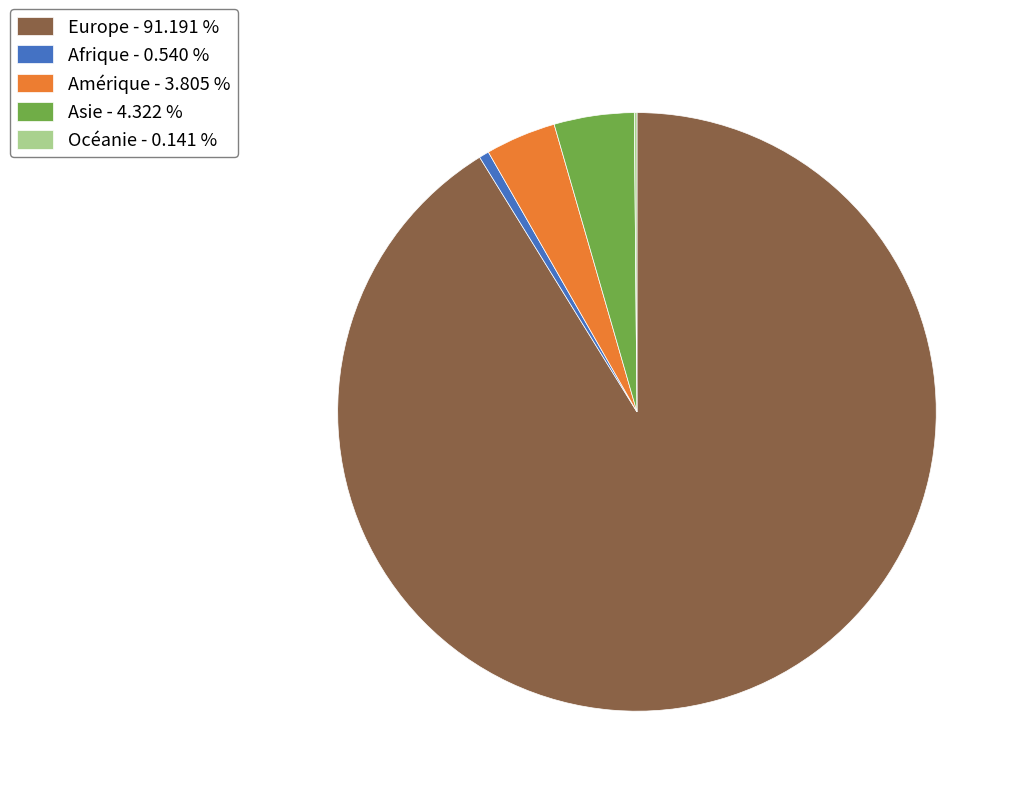

Between Asie - 4.322 % and Europe - 91.191 %, which is larger?

Europe - 91.191 %